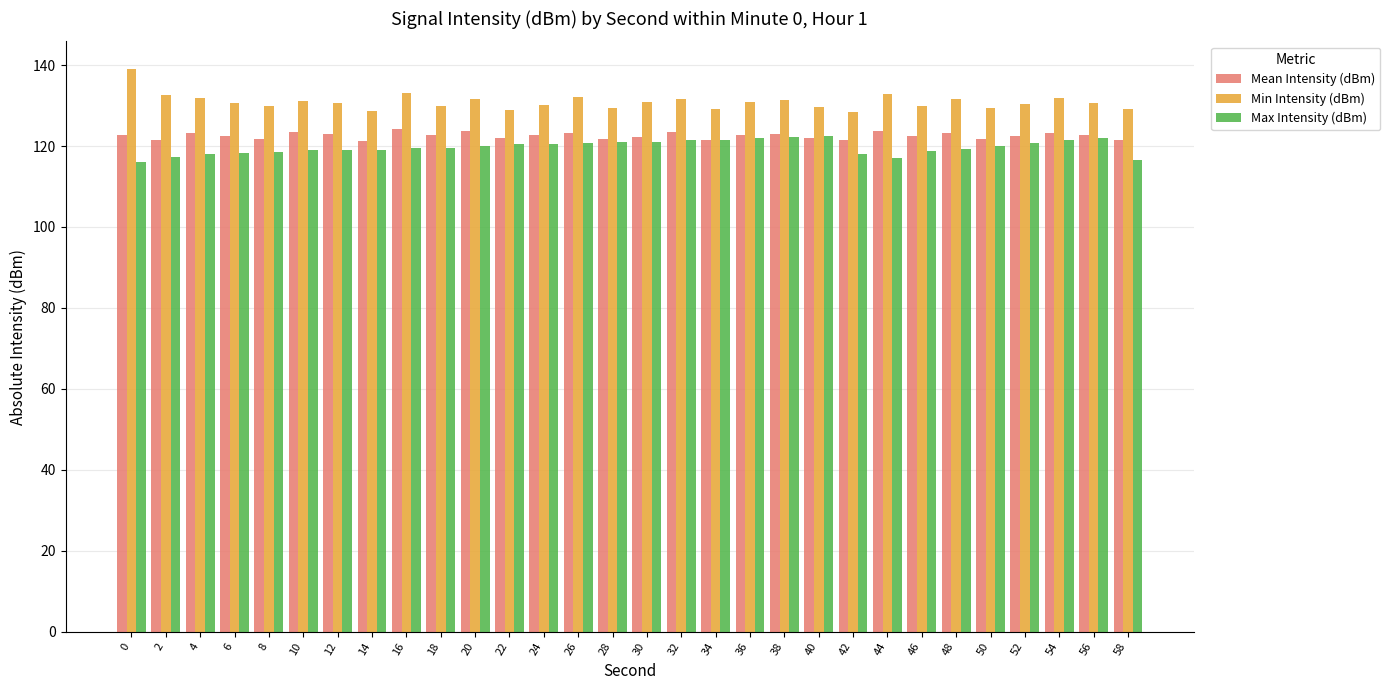

What is the value of the Mean Intensity (dBm) bar at the 15th from the left?

121.7